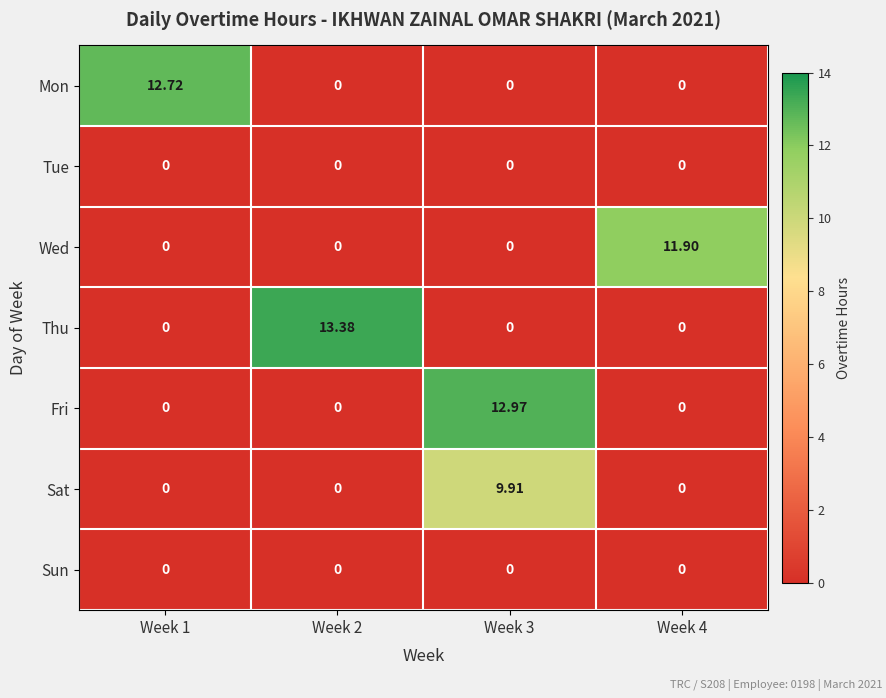

Which series changed the most between Week 3 and Week 4?

Fri